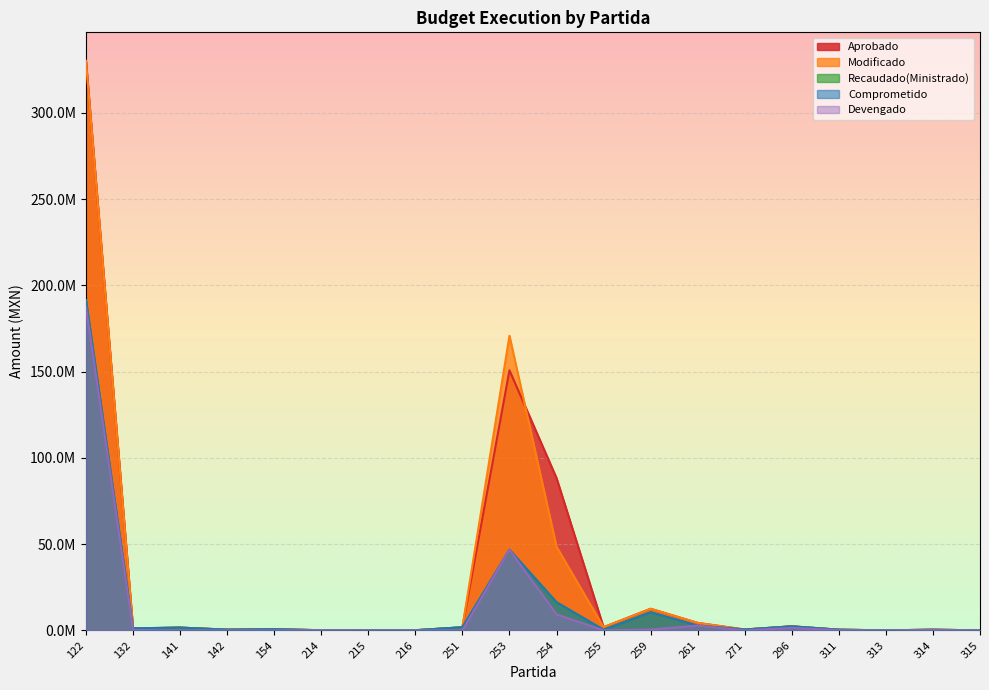

What is the sum of the Recaudado(Ministrado) values at 142 and 261?

3178544.6